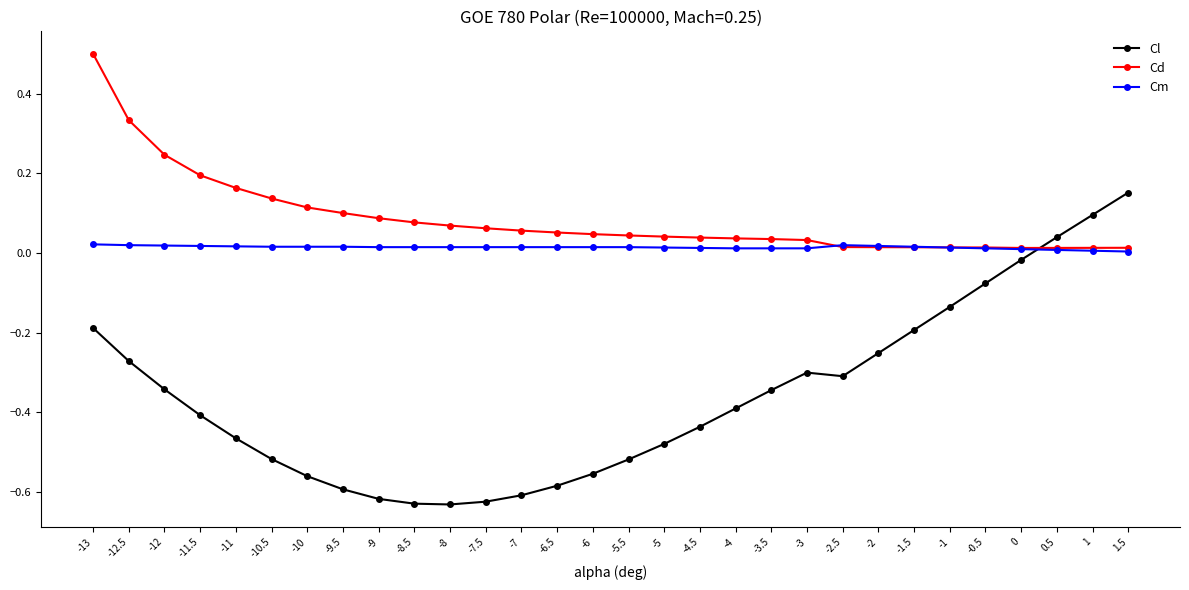

What is the spread (max minus min) of values at -5?

0.5